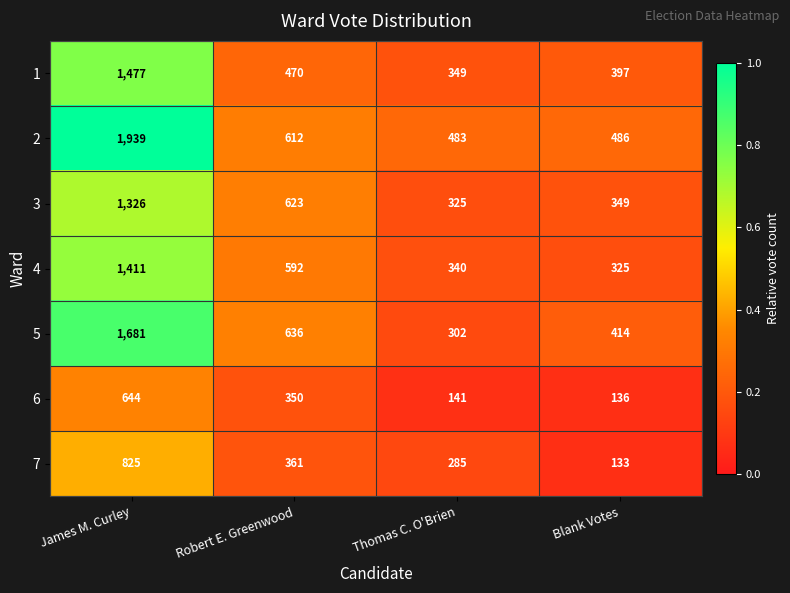

What is the difference between the highest and lowest values at Thomas C. O'Brien?

342